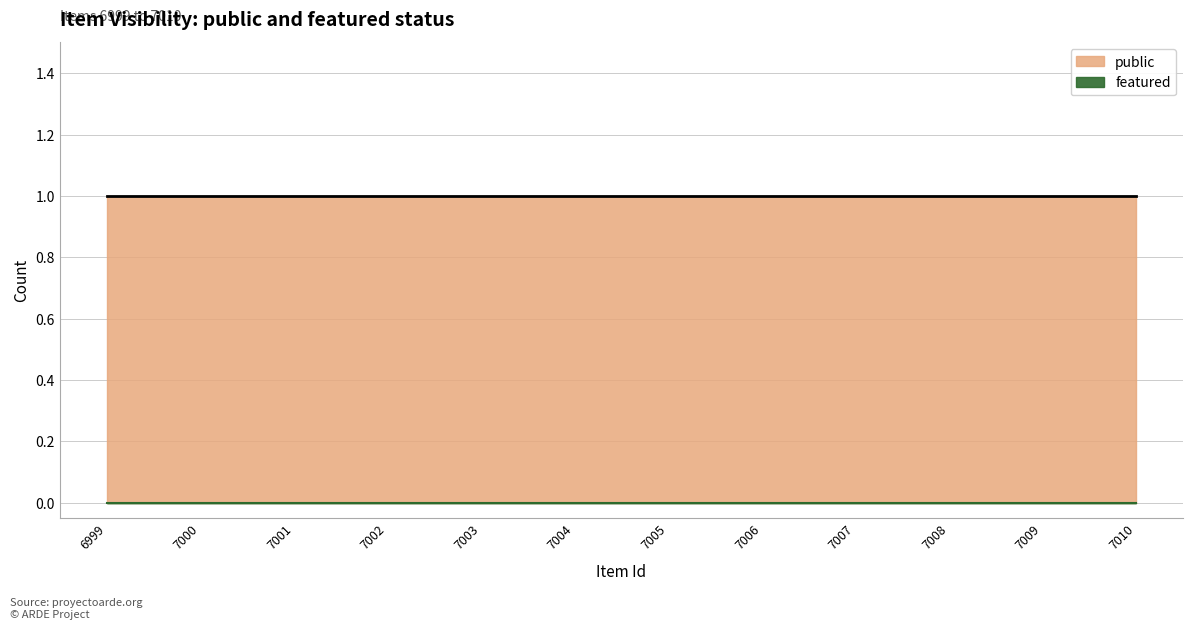

What are all the series names shown in the legend?

public, featured